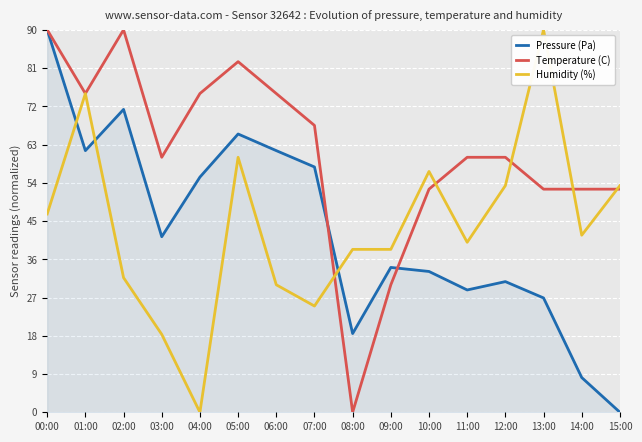

Which series changed the most between 08:00 and 14:00?

Temperature (C)